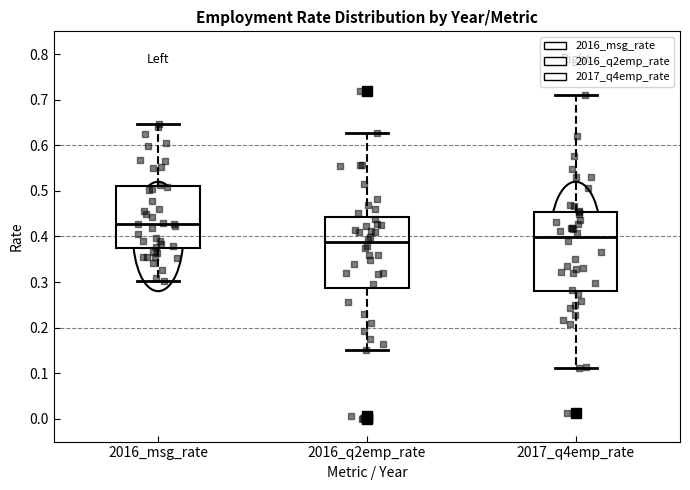

Comparing the boxes themselves (not the whiskers), which one is the tallest?

2017_q4emp_rate